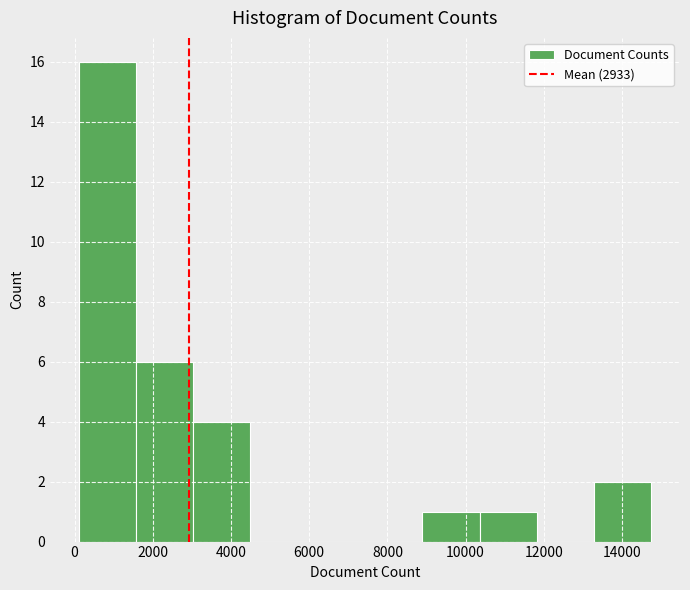

Over which range of the x-axis is the bar tallest?

200 to 1600